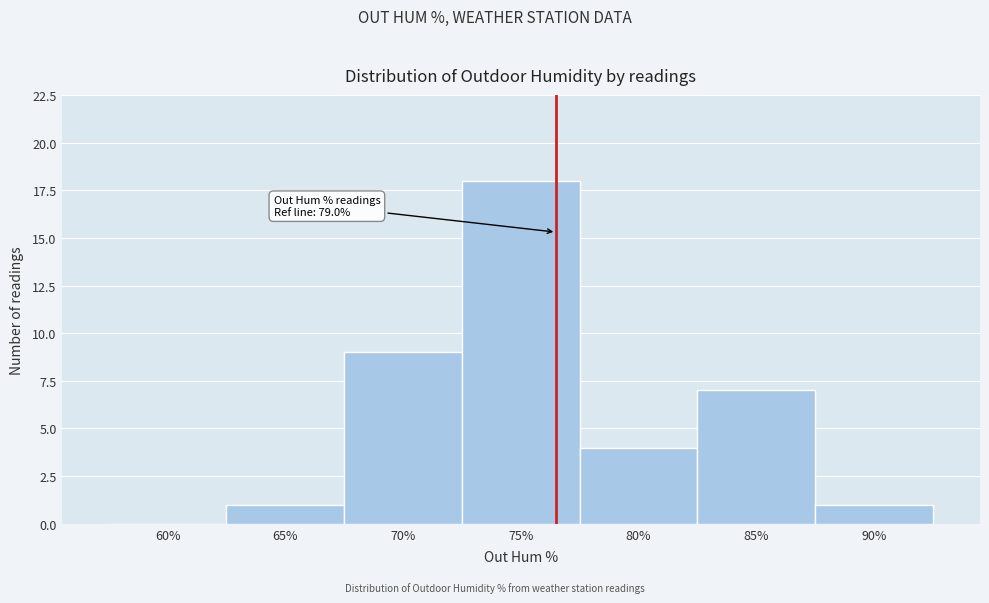

Reading right to left, extract all data points from this chart.

90%=1	85%=7	80%=4	75%=18	70%=9	65%=1	60%=0